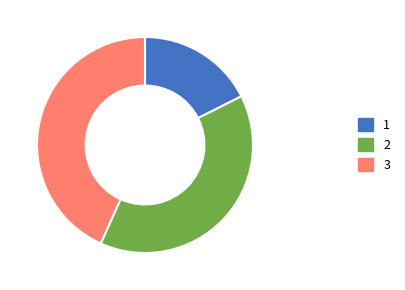

Does any single category account for the majority?

No